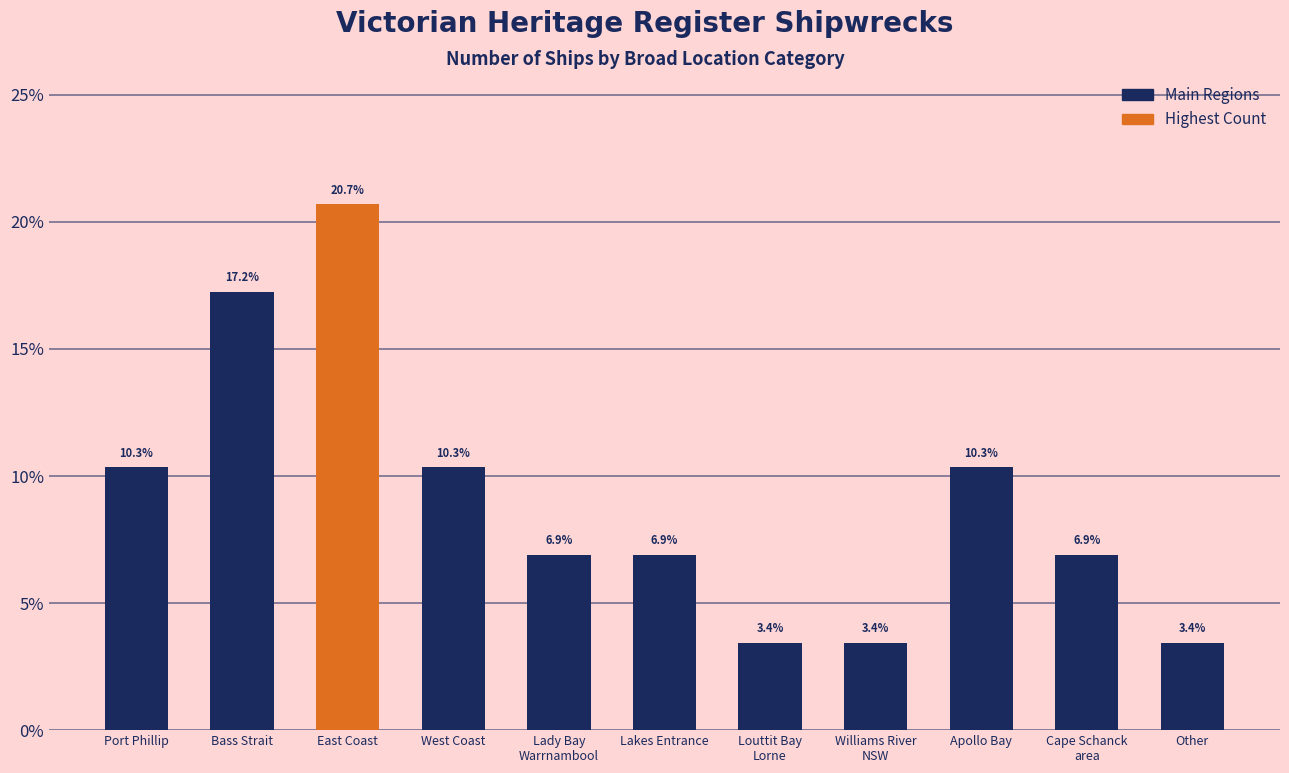

Count the number of values greater than 6.

8